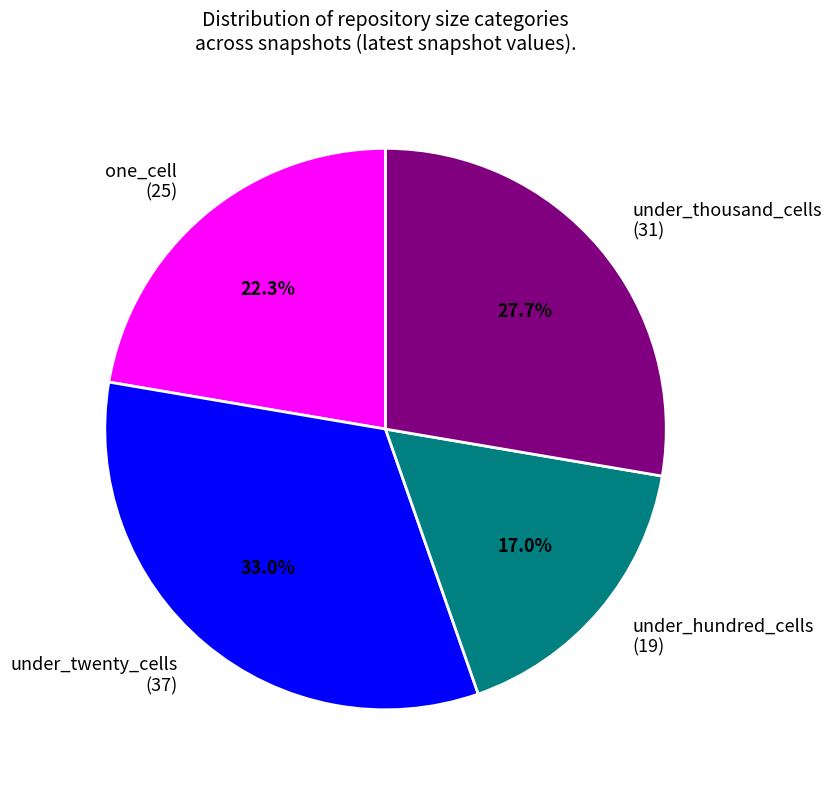

Which has a higher value, under_thousand_cells or under_hundred_cells?

under_thousand_cells